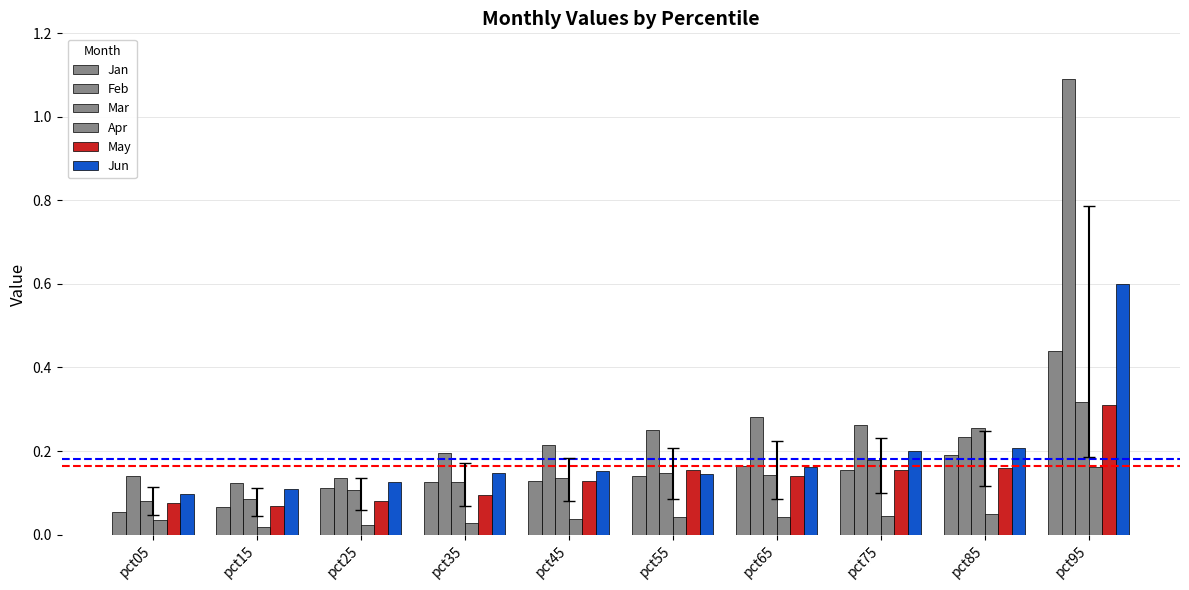

The May series shows 0.3 at pct85. True or false?

False